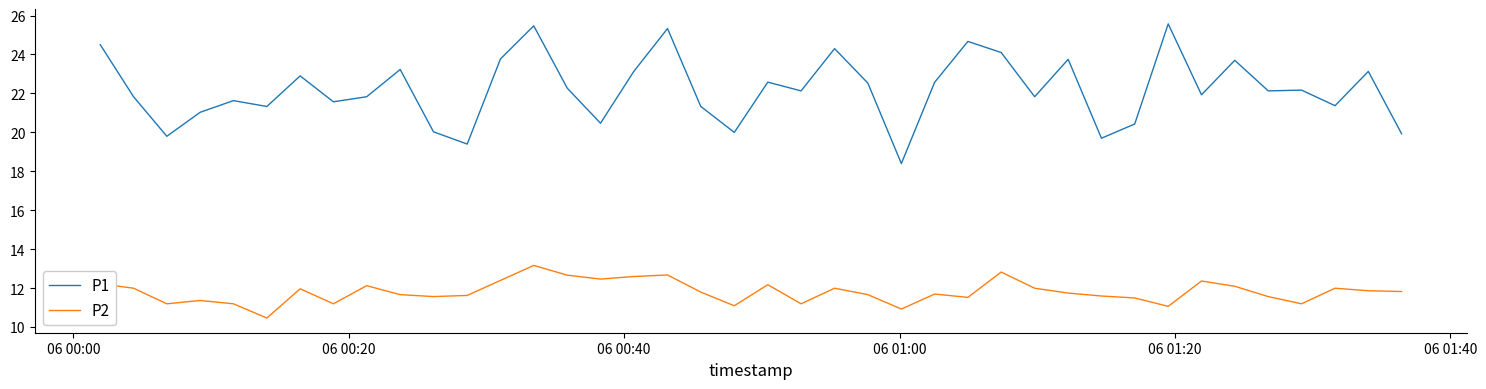

True or false: P1 and P2 intersect in this chart.

False